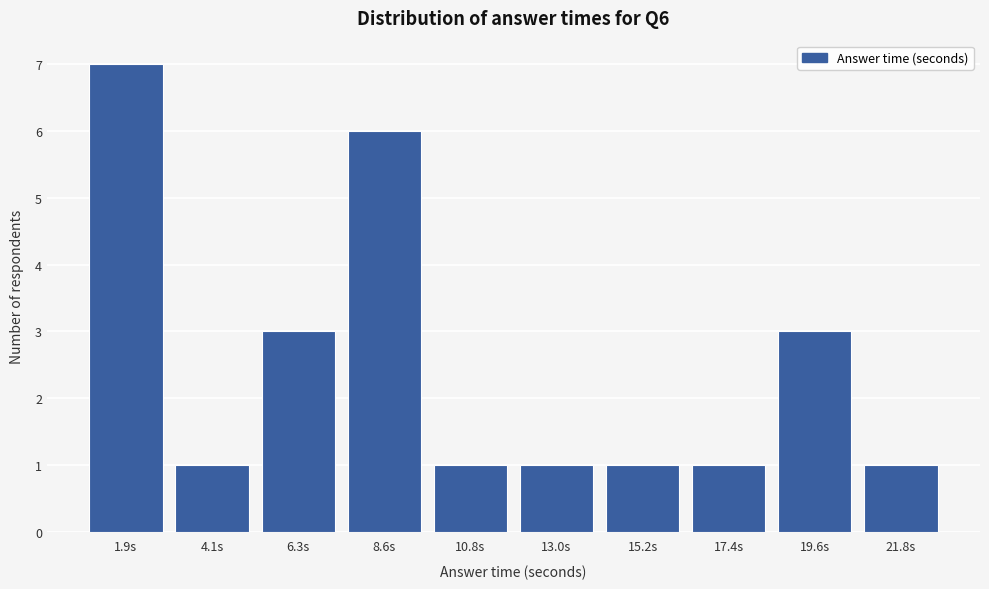

Reading left to right, list all the values displayed in this chart.

1.9s=7	4.1s=1	6.3s=3	8.6s=6	10.8s=1	13.0s=1	15.2s=1	17.4s=1	19.6s=3	21.8s=1